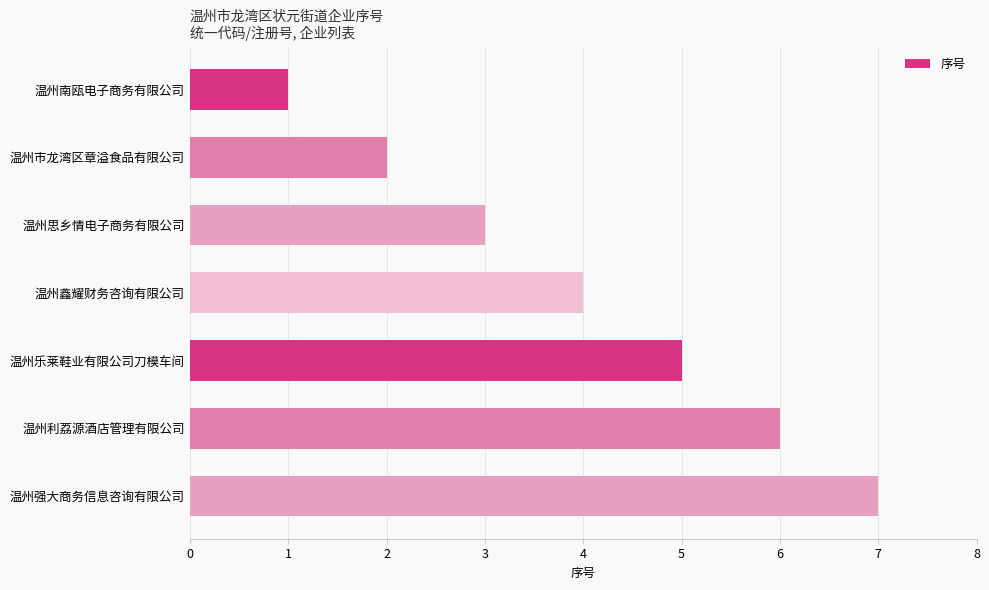

What is the difference between the second highest and second lowest values?

4